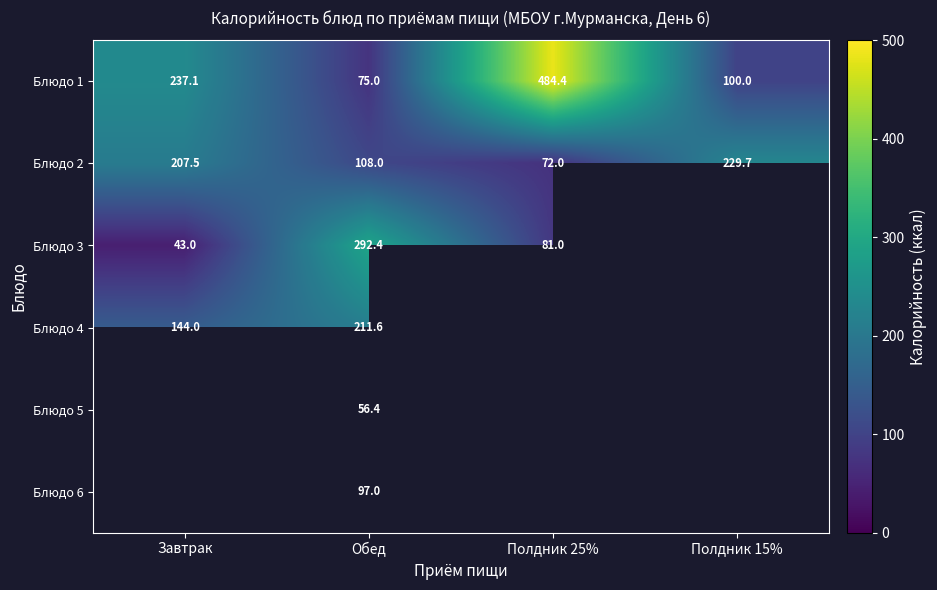

At which label is Блюдо 2 closest to 150?

Обед